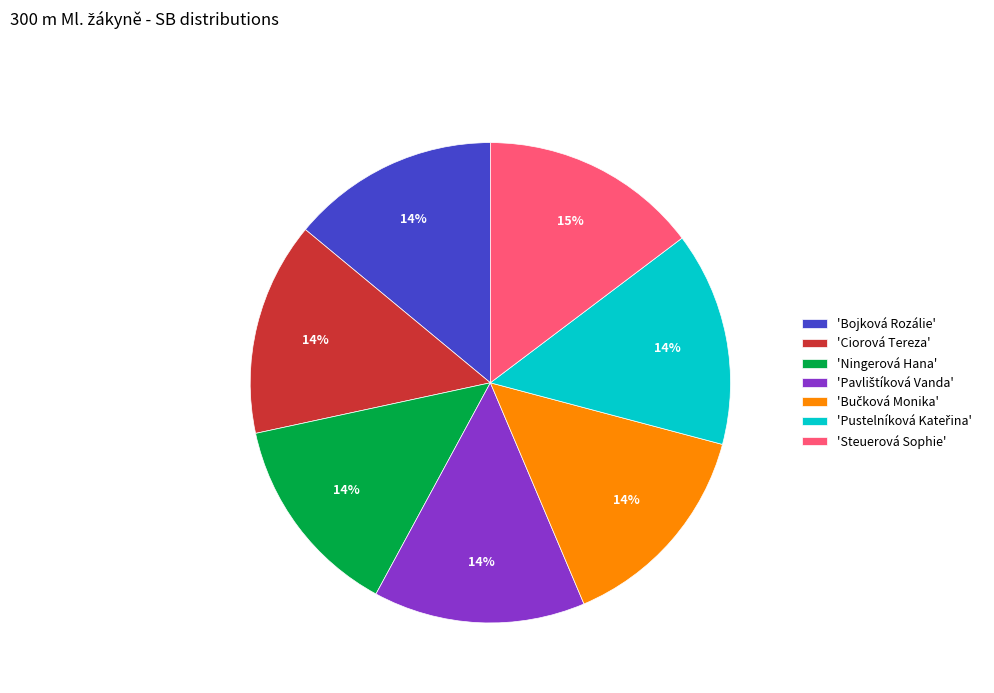

To the nearest percent, what is the average slice percentage?

14%